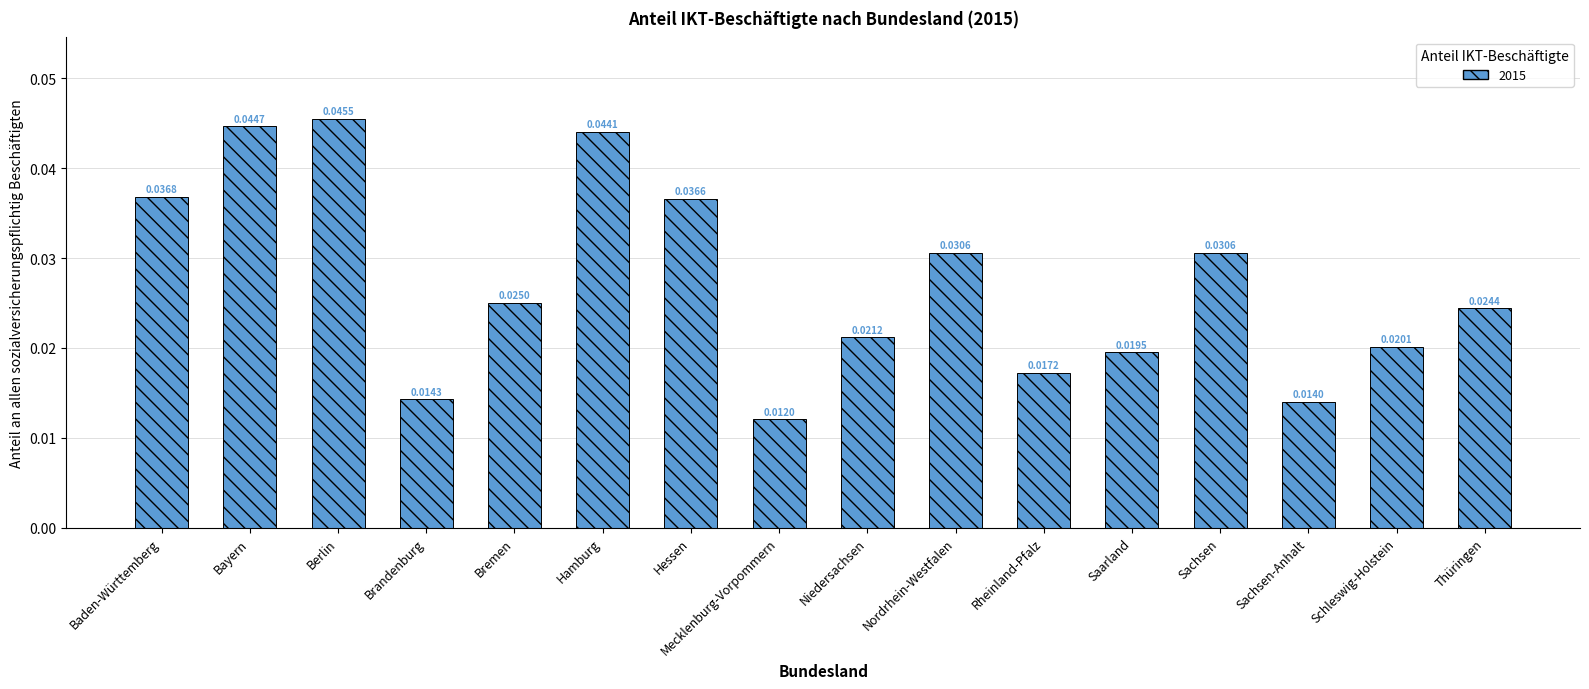

How many bars are there in total?

16